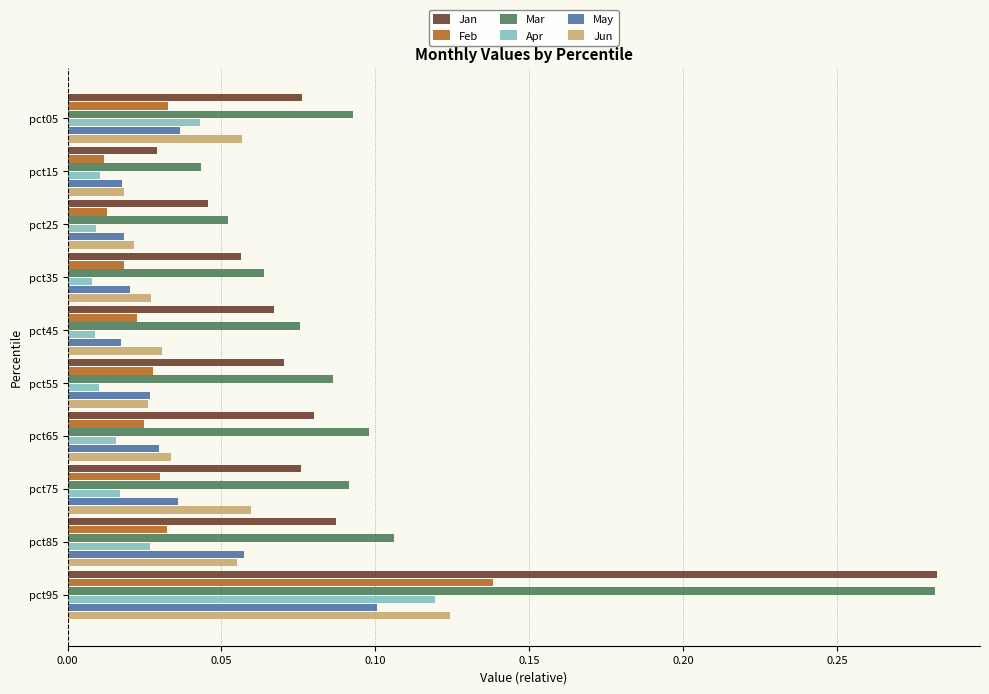

True or false: May has a value of 0.1 at pct85.

True